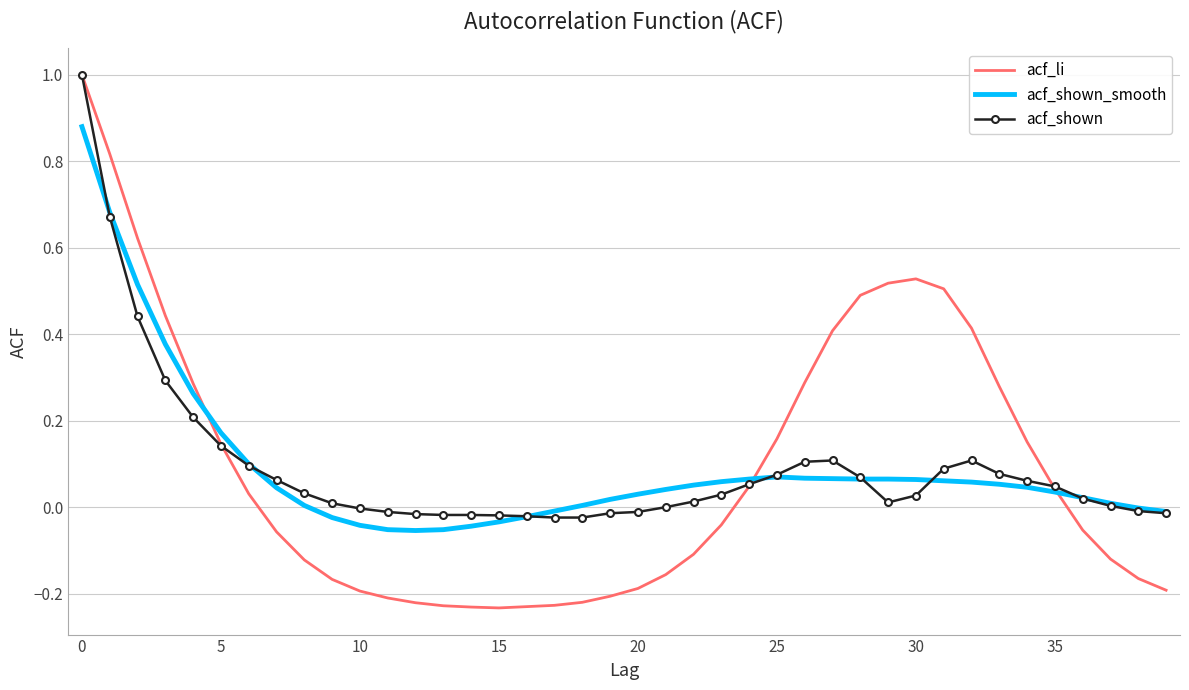

List the series in order of their overall mean, highest first.

acf_shown, acf_shown_smooth, acf_li